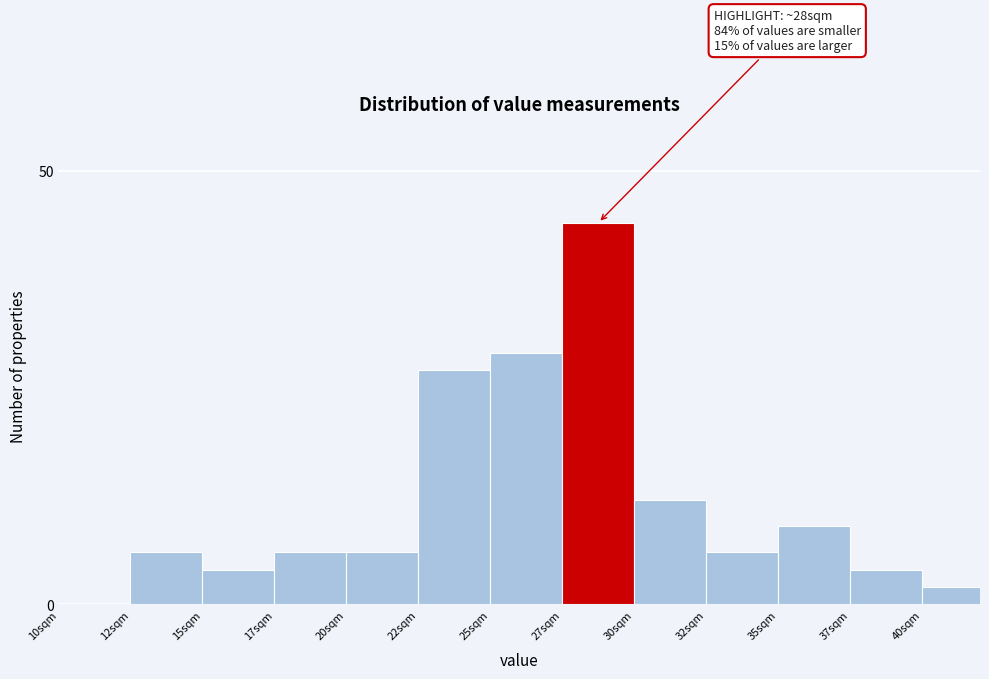

Reading right to left, list all the values displayed in this chart.

40sqm=2	37sqm=4	35sqm=9	32sqm=6	30sqm=12	27sqm=44	25sqm=29	22sqm=27	20sqm=6	17sqm=6	15sqm=4	12sqm=6	10sqm=0